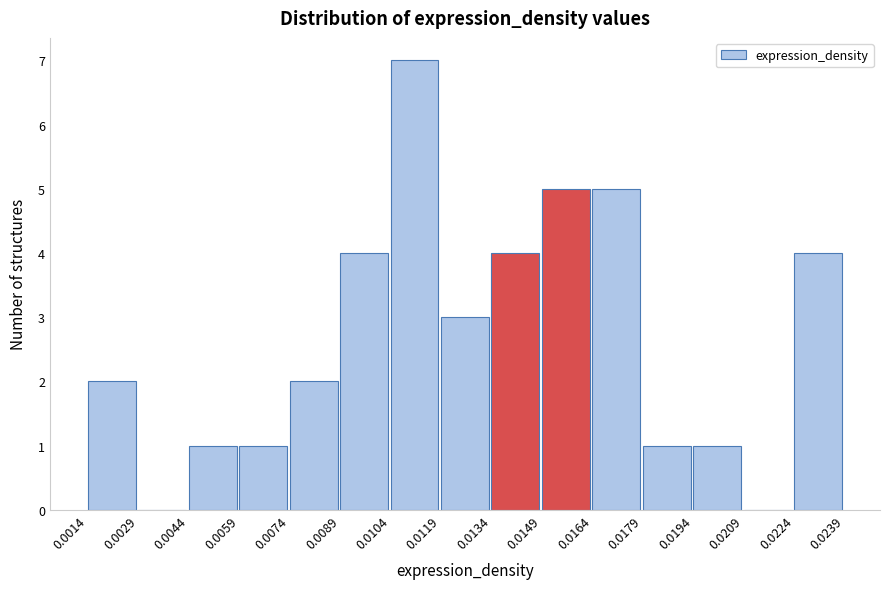

Reading left to right, transcribe this chart: for each bar, give the range it covers on the x-axis and its height. The values are not printed on the chart, so give them approximately, as read against the axis.

0.0014 to 0.0029: 2
0.0029 to 0.0044: 0
0.0044 to 0.0059: 1
0.0059 to 0.0074: 1
0.0074 to 0.0089: 2
0.0089 to 0.0104: 4
0.0104 to 0.0119: 7
0.0119 to 0.0134: 3
0.0134 to 0.0149: 4
0.0149 to 0.0164: 5
0.0164 to 0.0179: 5
0.0179 to 0.0194: 1
0.0194 to 0.0209: 1
0.0209 to 0.0224: 0
0.0224 to 0.0239: 4